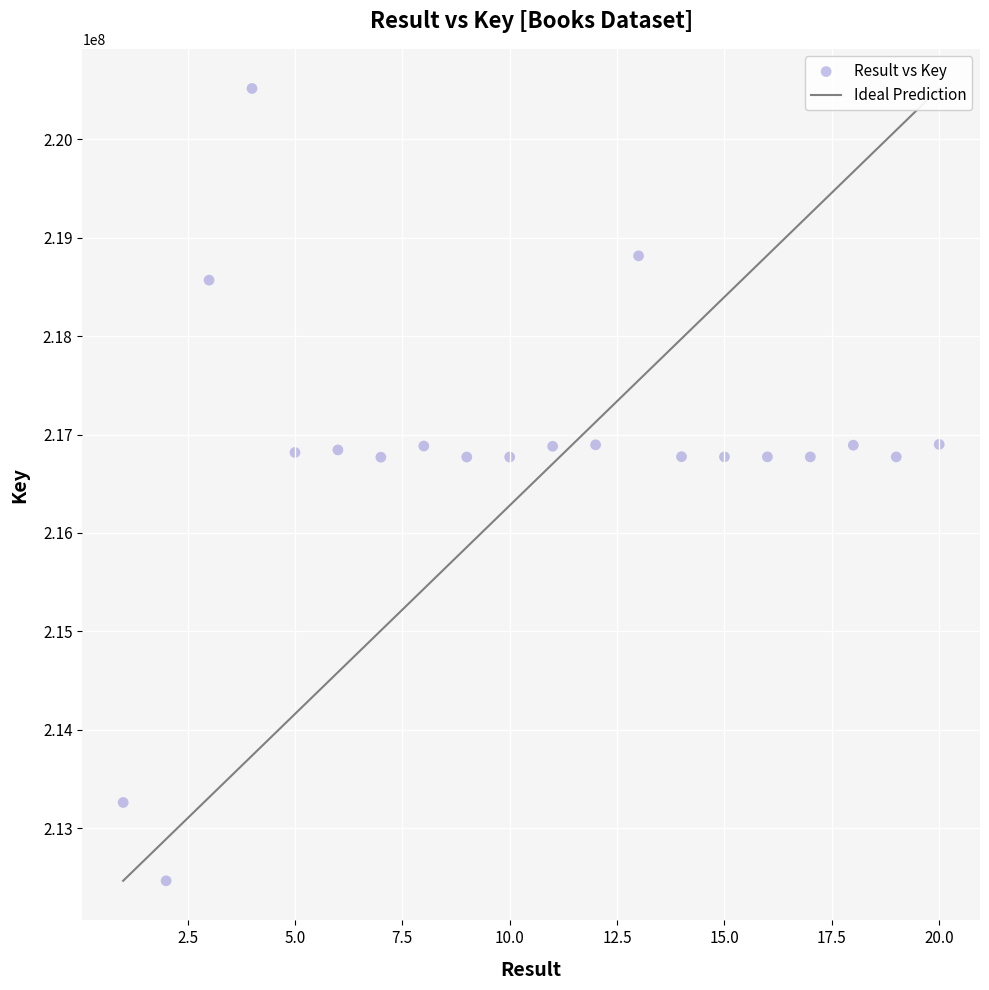

What is the range of X values (max minus min)?

19